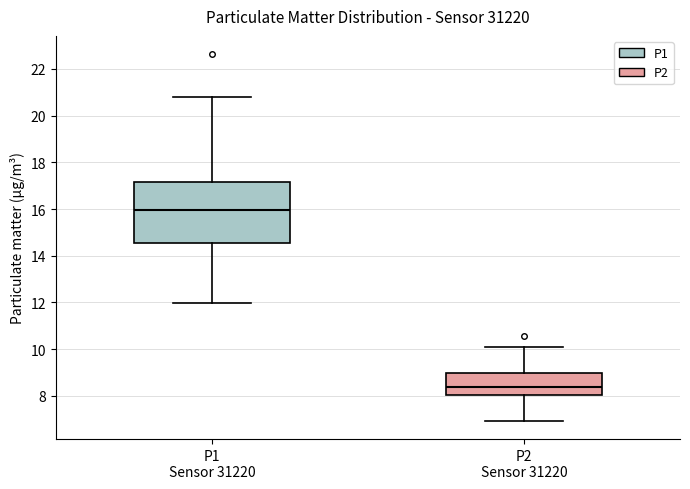

Where does the lower whisker of the box for P2 Sensor 31220 end on the y-axis? The values are not printed on the chart, so give them approximately, as read against the axis.

7.0